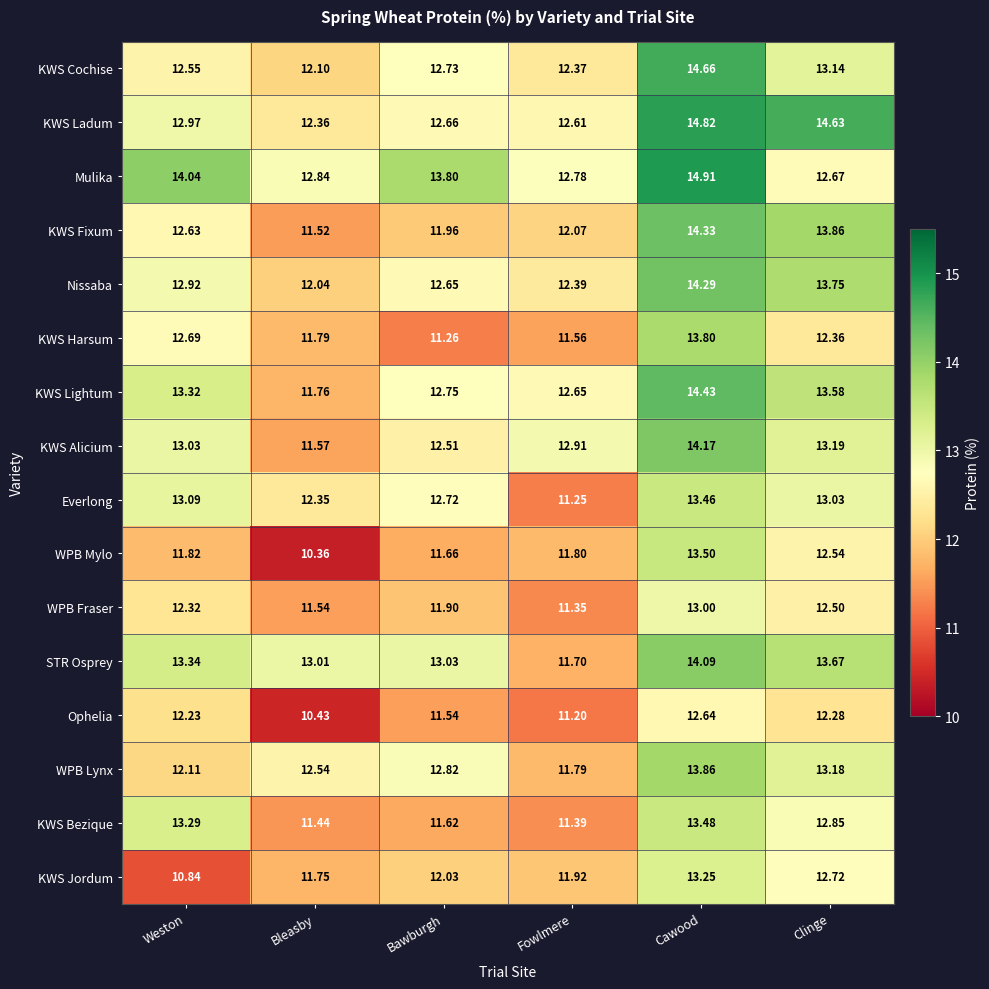

At which label is KWS Lightum closest to 13?

Bawburgh